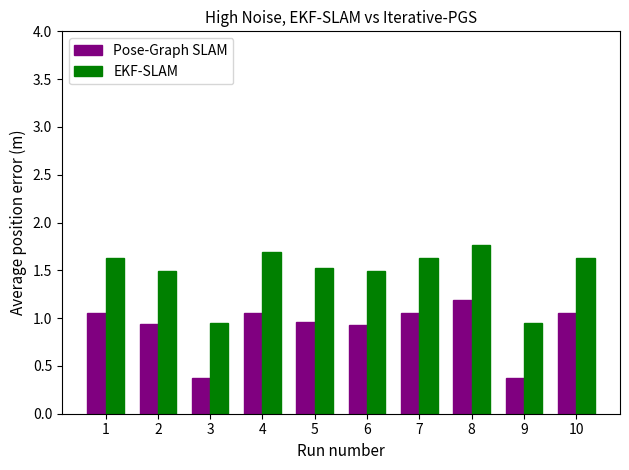

What is the smallest value displayed?

0.4